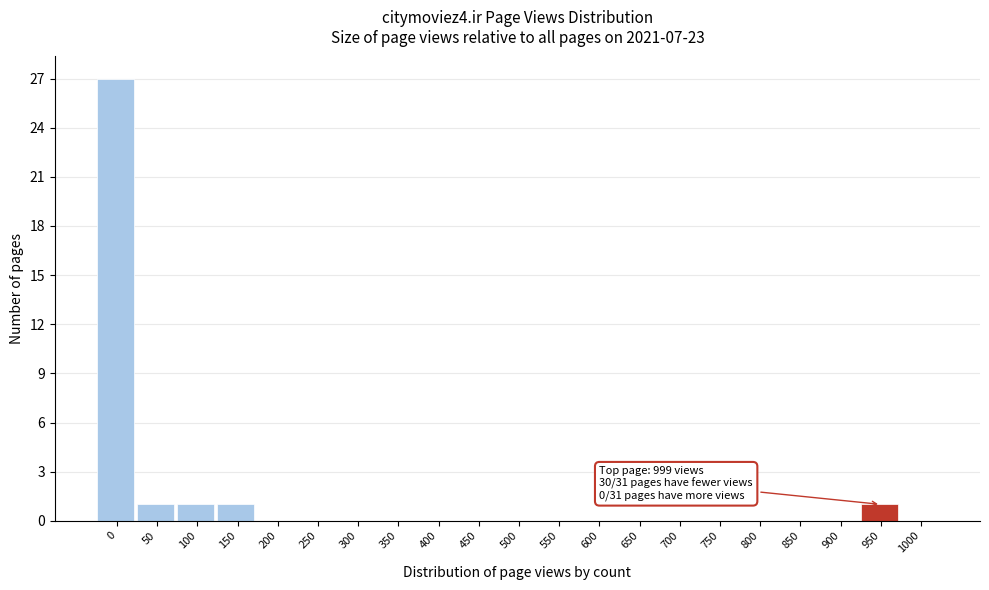

Reading right to left, what are all the values shown in this chart?

1000=0	950=1	900=0	850=0	800=0	750=0	700=0	650=0	600=0	550=0	500=0	450=0	400=0	350=0	300=0	250=0	200=0	150=1	100=1	50=1	0=27